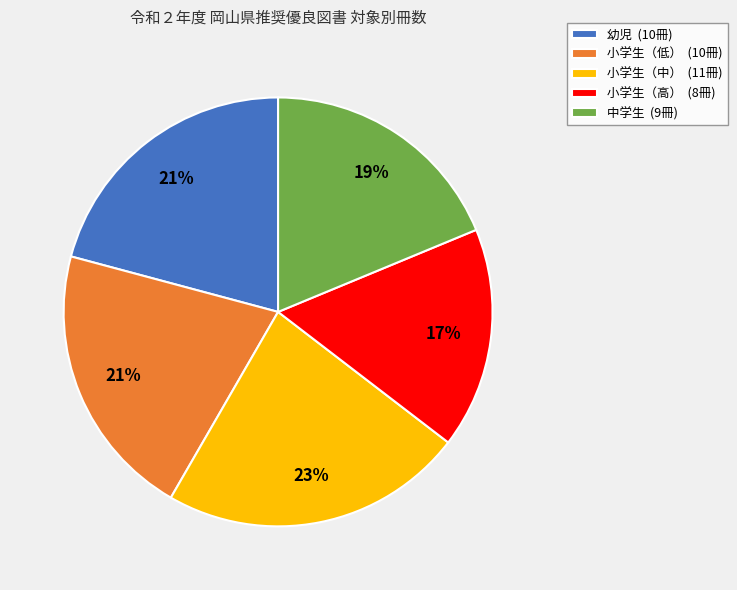

Do 幼児 (10冊) and 小学生（低） (10冊) together represent more than half of the pie?

No